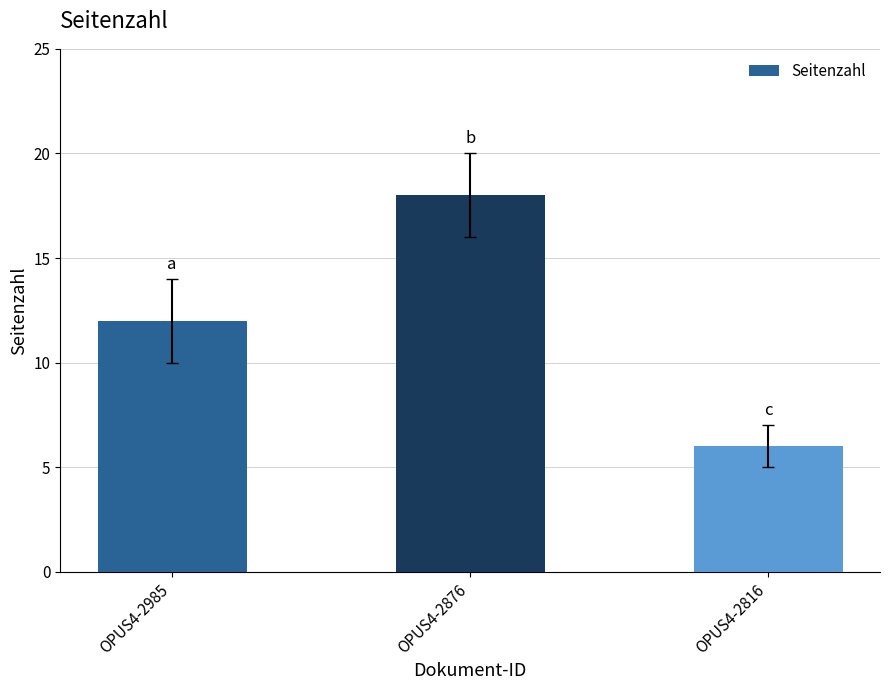

Between OPUS4-2816 and OPUS4-2985, which is larger?

OPUS4-2985